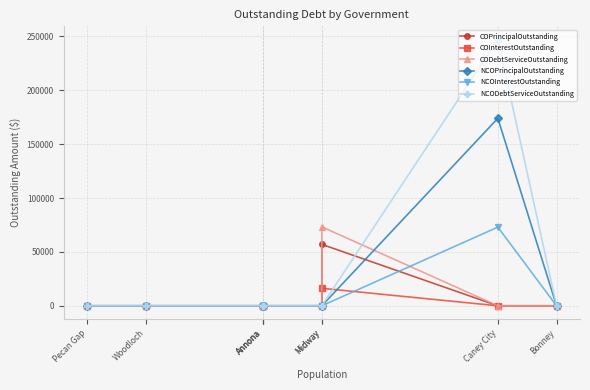

In NCOInterestOutstanding, how many points are higher than both neighbors (excluding endpoints)?

1